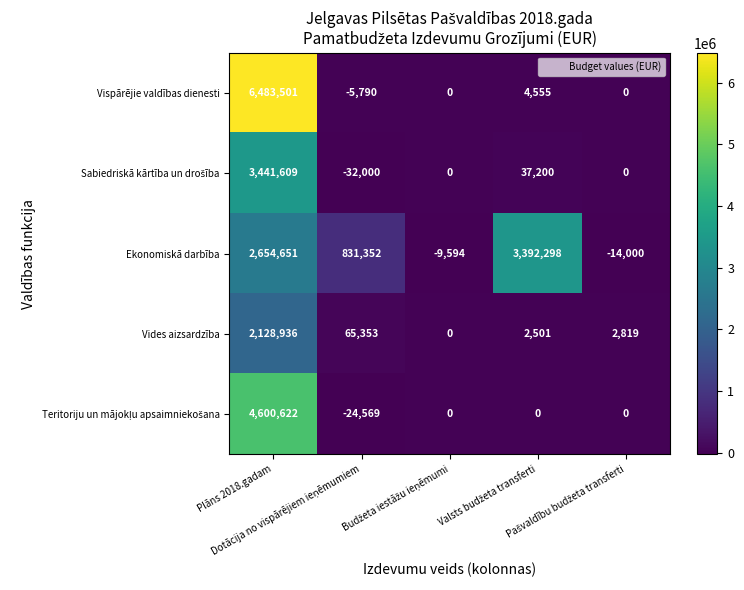

What is the spread (max minus min) of values at Plāns 2018.gadam?

4354565